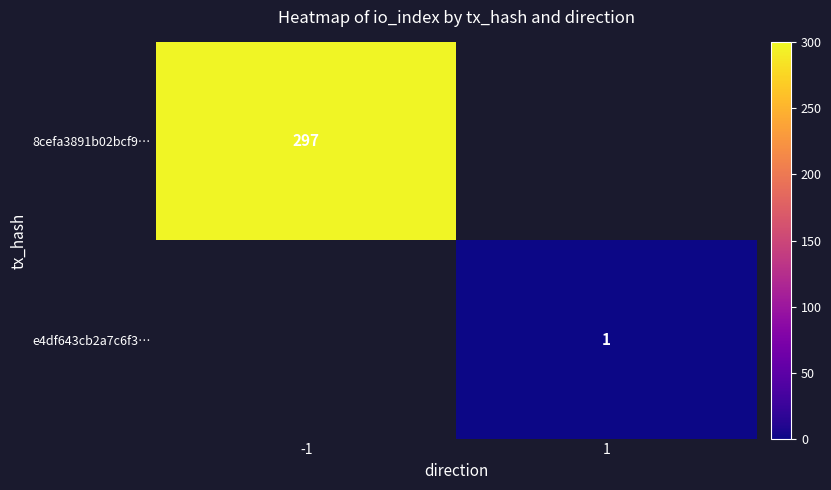

The value of e4df643cb2a7c6f3… at 1 is 1. True or false?

True